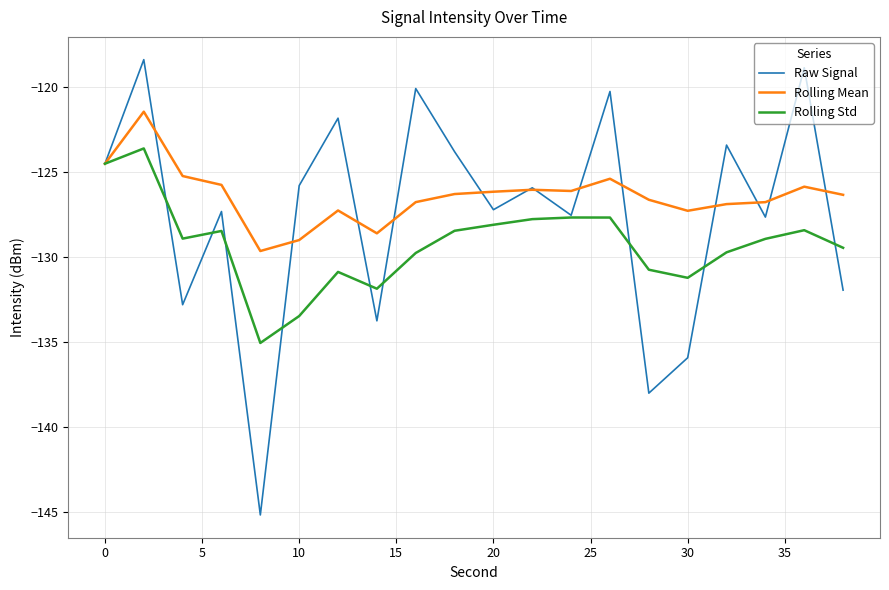

Rank the series by their average value, from lowest to highest.

Rolling Std, Raw Signal, Rolling Mean